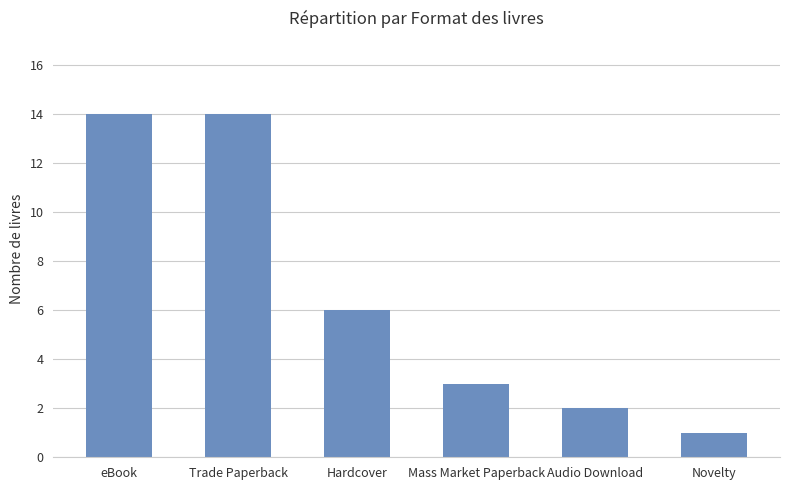

How many values are below 6?

3